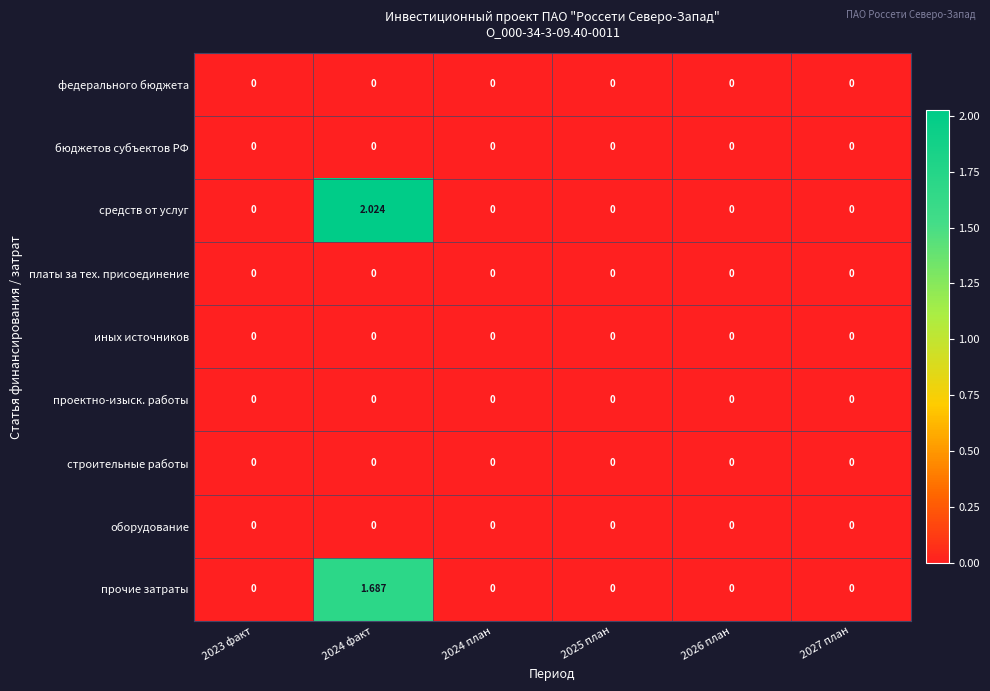

How many categories are shown in the chart?

6